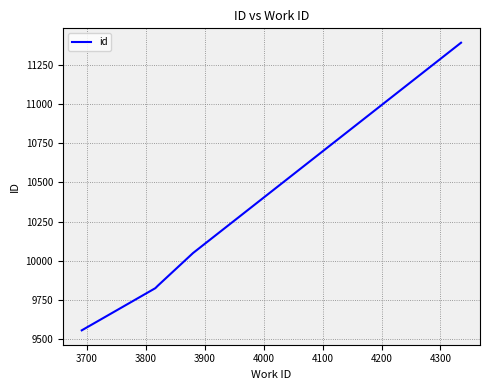

What is the minimum value shown in the chart?

9556